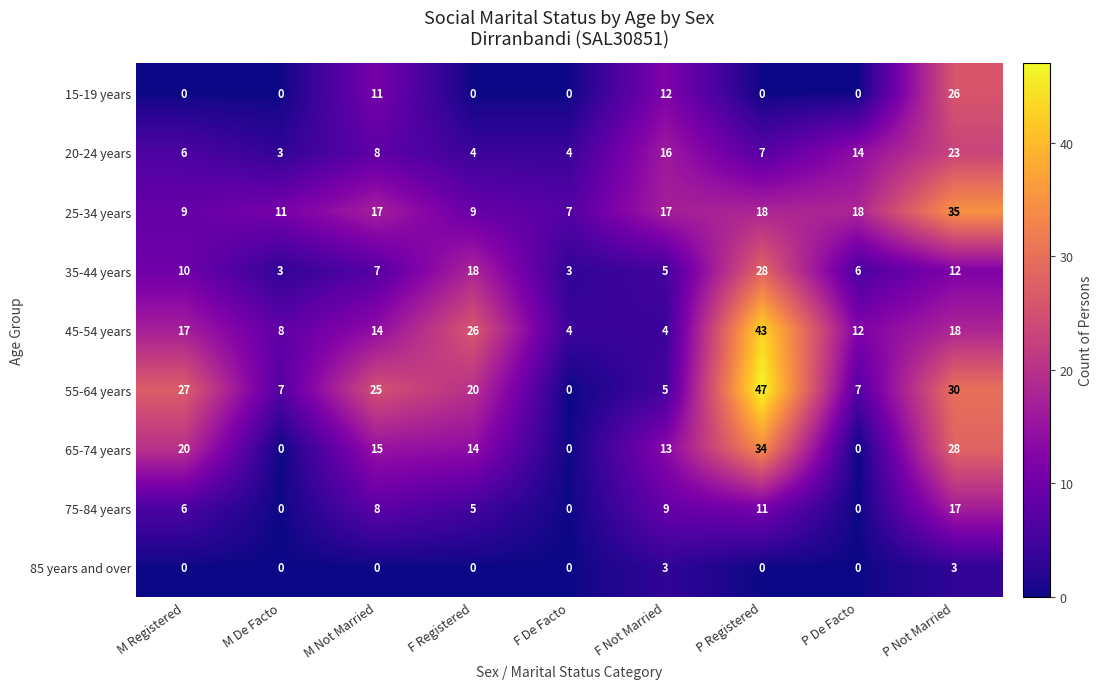

Where is 55-64 years nearest to the value 23?

M Not Married